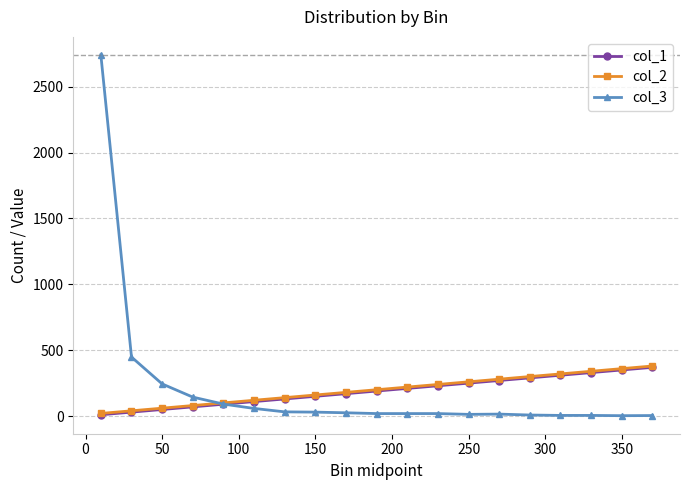

What is the sum of all col_1 values?

3610